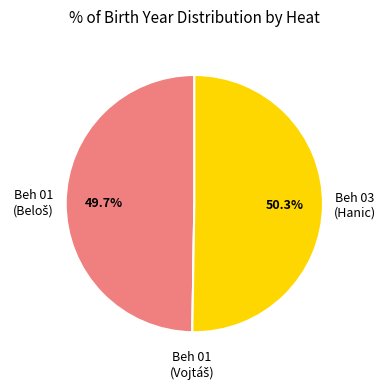

Count the number of slices in the pie.

3